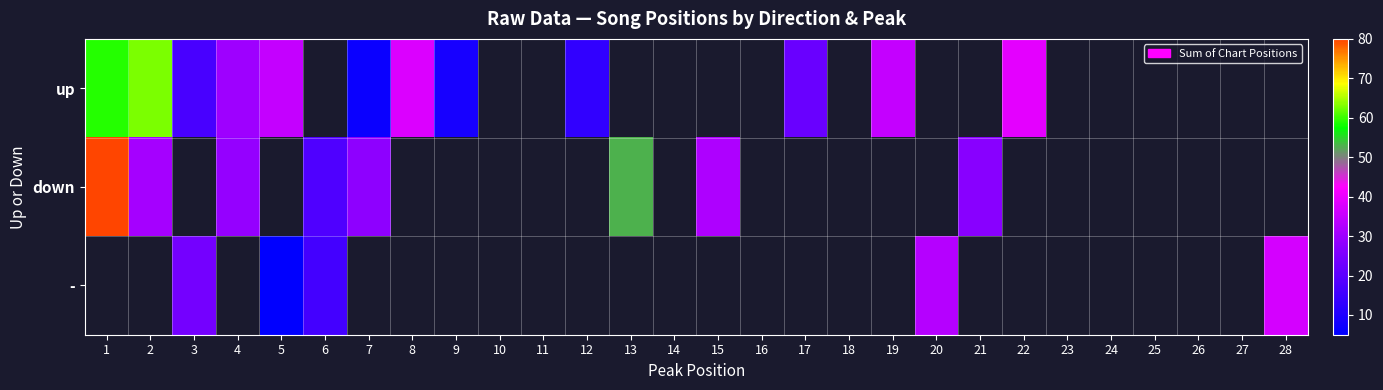

List the labels in order of up value, largest first.

2, 1, 8, 9, 10, 11, 12, 13, 14, 15, 16, 17, 18, 19, 20, 21, 22, 23, 24, 25, 26, 27, 28, 5, 6, 7, 4, 3